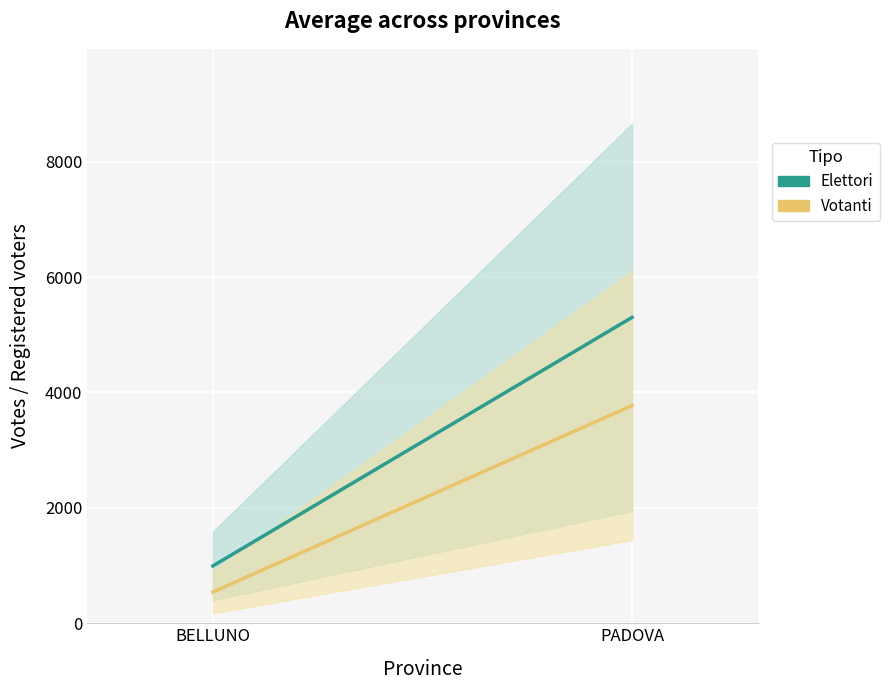

The value of Elettori at PADOVA is 2149.6. True or false?

False